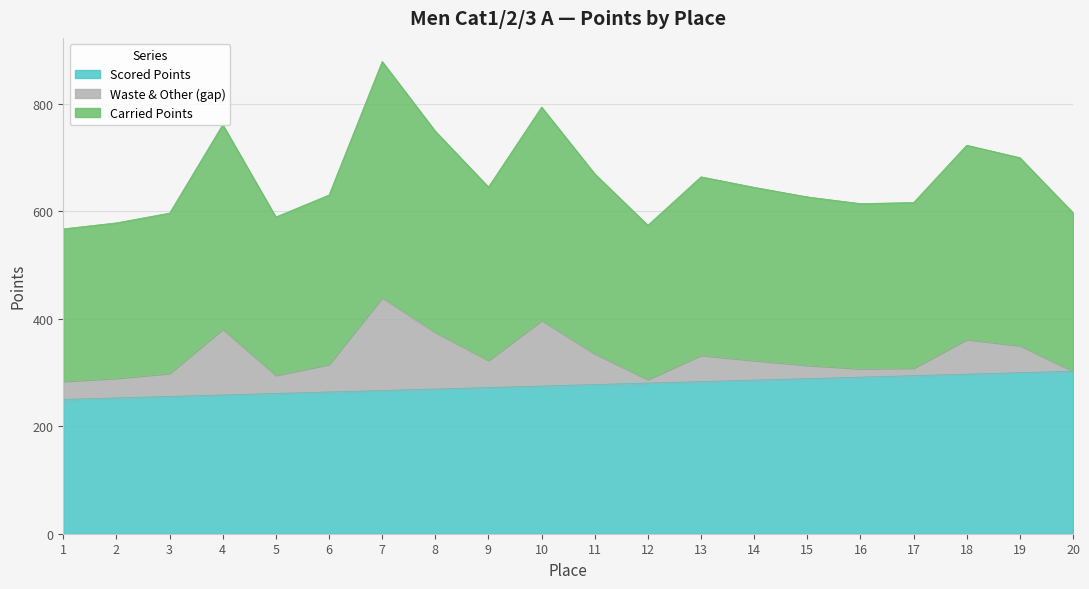

At which label does Scored Points reach its minimum?

1